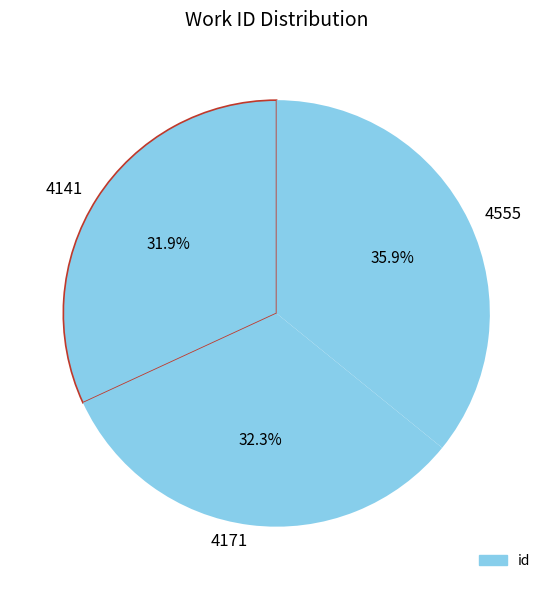

To the nearest percent, what is the average slice percentage?

33%